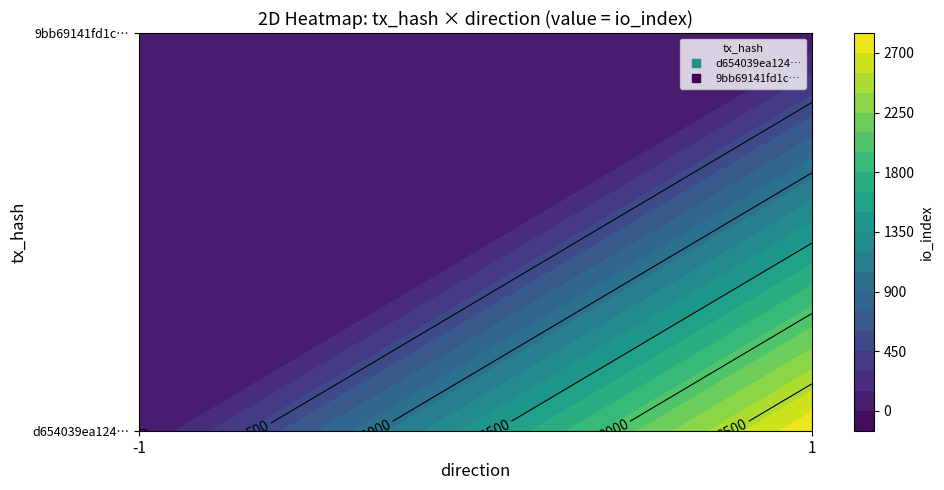

Between 1 and 0, which is larger?

1